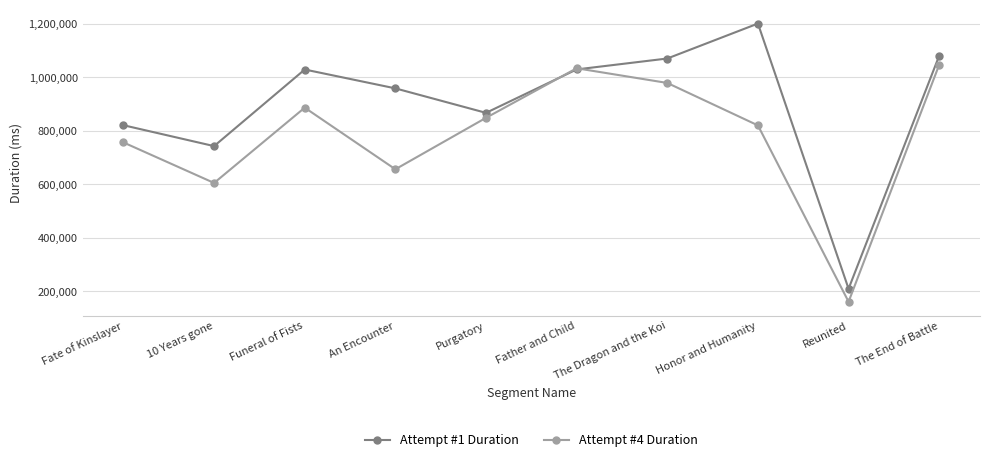

At which category does the chart reach its peak across all series?

Honor and Humanity